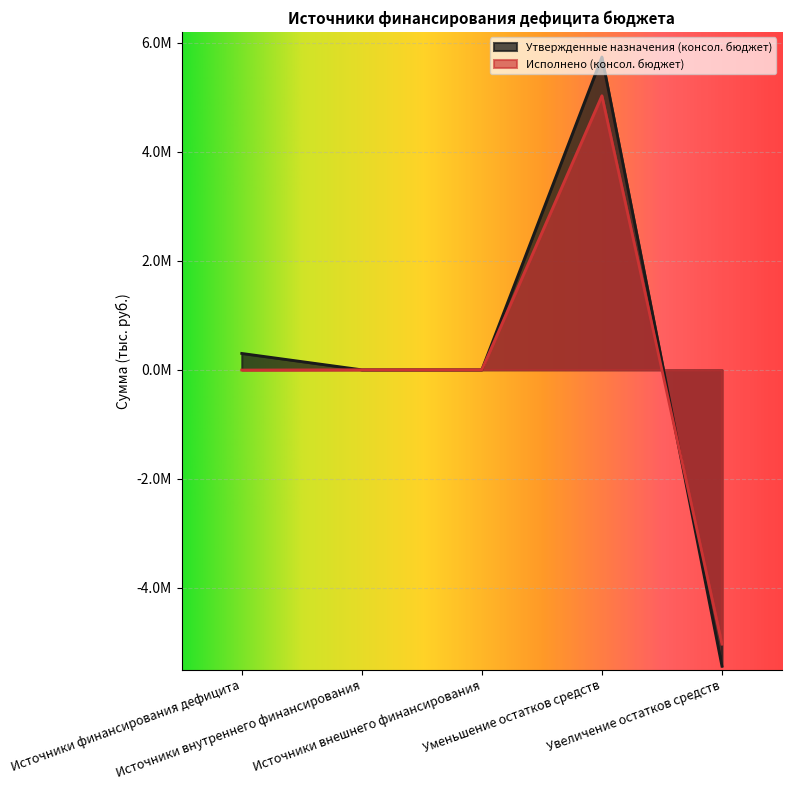

Reading left to right, extract all data points from this chart.

Утвержденные назначения (консол. бюджет): Источники финансирования дефицита=300145.4	Источники внутреннего финансирования=0.0	Источники внешнего финансирования=0.0	Уменьшение остатков средств=5738760.7	Увеличение остатков средств=-5438615.3
Исполнено (консол. бюджет): Источники финансирования дефицита=-4903.7	Источники внутреннего финансирования=0.0	Источники внешнего финансирования=0.0	Уменьшение остатков средств=5027178.4	Увеличение остатков средств=-5032082.1